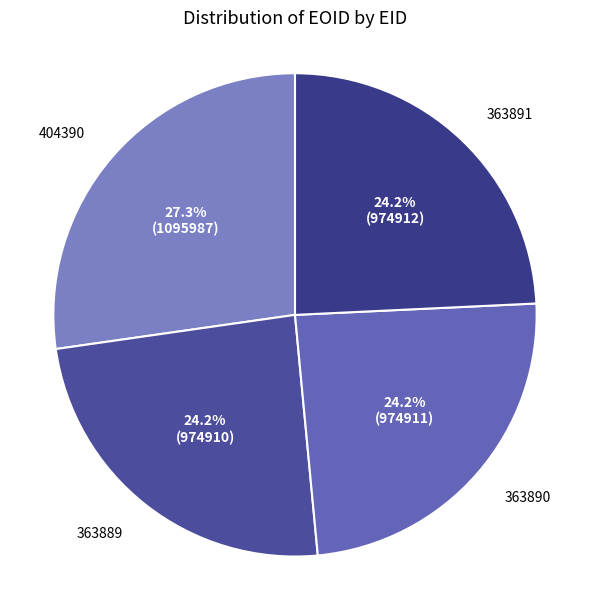

How many segments does this pie chart have?

4